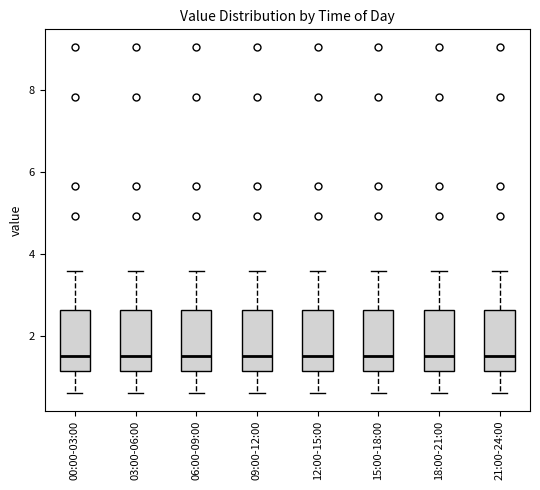

Reading left to right, transcribe this box plot: for each box, give where its median line is, the range the box spans, and where its two whiskers end, as read against the y-axis. The values are not printed on the chart, so give them approximately, as read against the axis.

00:00-03:00: median 1.6, box 1.2 to 2.6, whiskers 0.6 to 3.6
03:00-06:00: median 1.6, box 1.2 to 2.6, whiskers 0.6 to 3.6
06:00-09:00: median 1.6, box 1.2 to 2.6, whiskers 0.6 to 3.6
09:00-12:00: median 1.6, box 1.2 to 2.6, whiskers 0.6 to 3.6
12:00-15:00: median 1.6, box 1.2 to 2.6, whiskers 0.6 to 3.6
15:00-18:00: median 1.6, box 1.2 to 2.6, whiskers 0.6 to 3.6
18:00-21:00: median 1.6, box 1.2 to 2.6, whiskers 0.6 to 3.6
21:00-24:00: median 1.6, box 1.2 to 2.6, whiskers 0.6 to 3.6